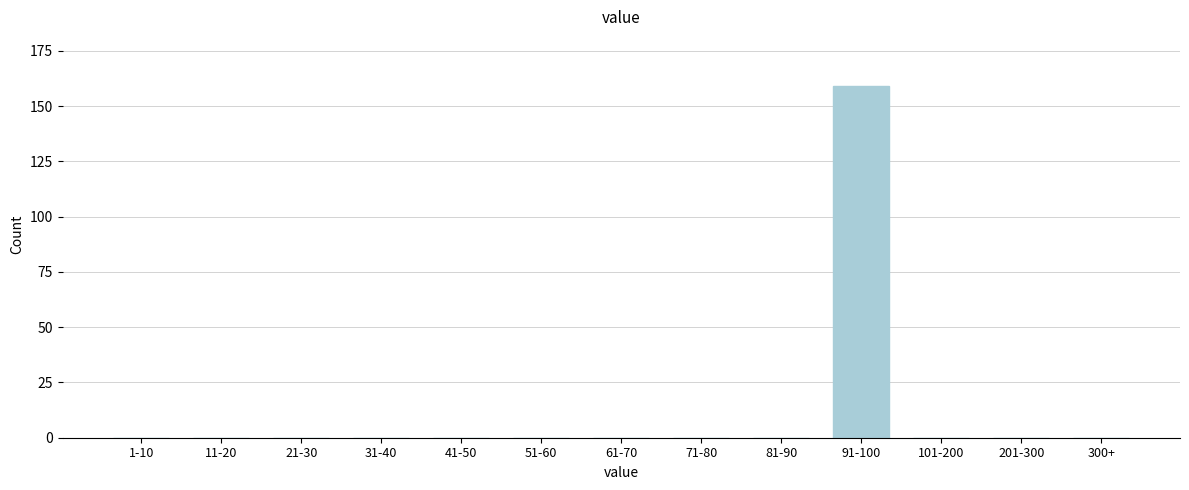

Reading left to right, extract all data points from this chart.

1-10=0	11-20=0	21-30=0	31-40=0	41-50=0	51-60=0	61-70=0	71-80=0	81-90=0	91-100=159	101-200=0	201-300=0	300+=0